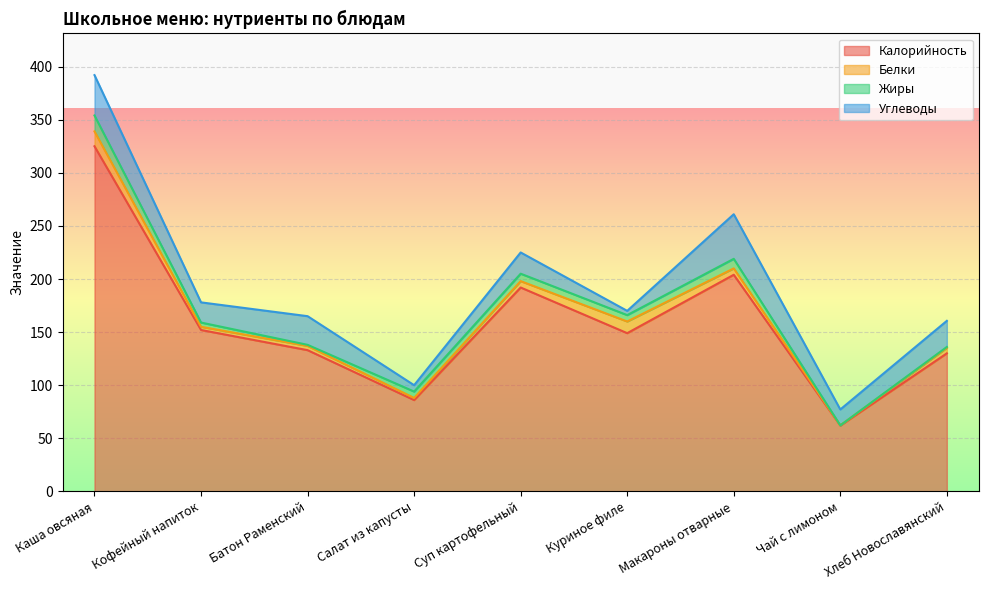

Where is the first local minimum for Калорийность?

Салат из капусты